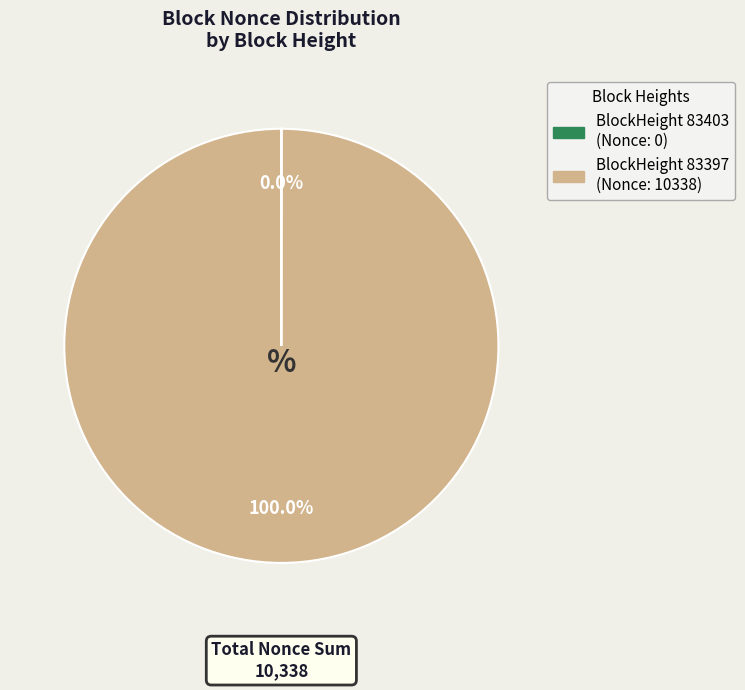

Is there a majority slice in this chart?

Yes